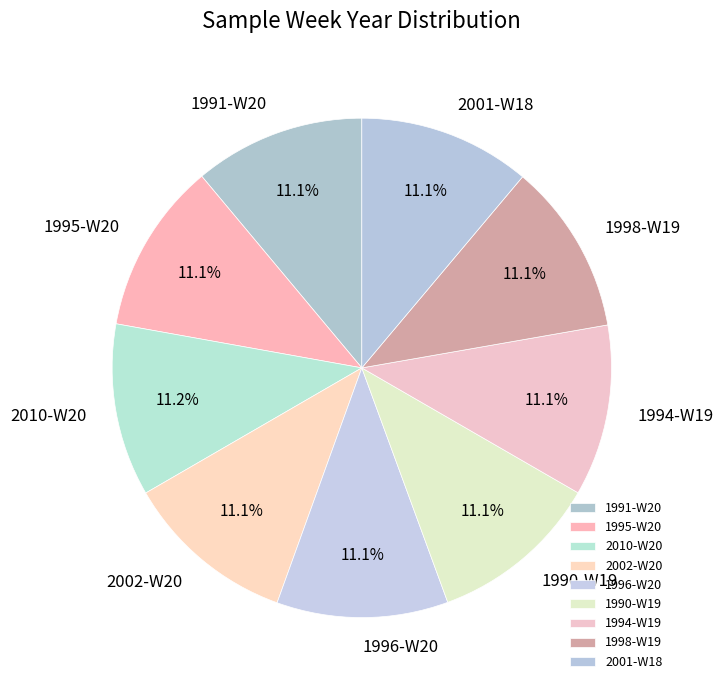

True or false: 1996-W20 accounts for 11% of the total.

True